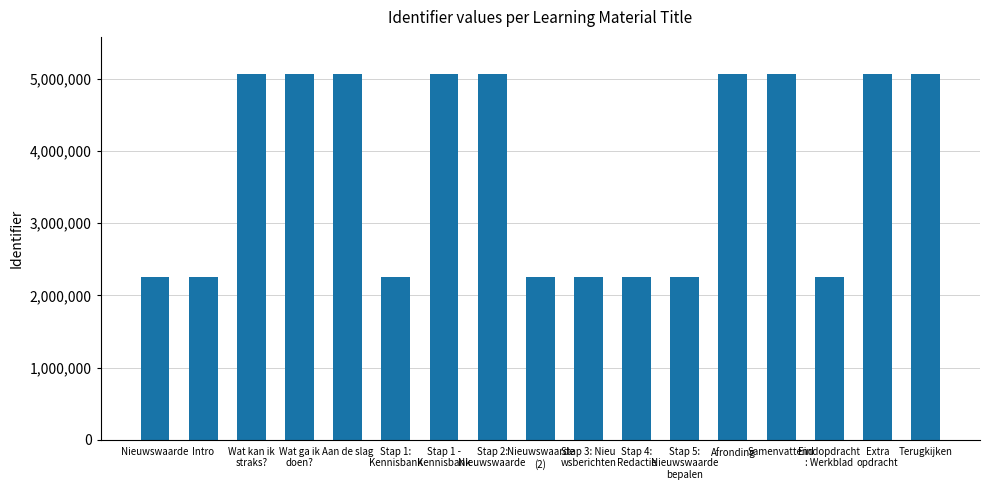

What is the maximum value shown in the chart?

5073991